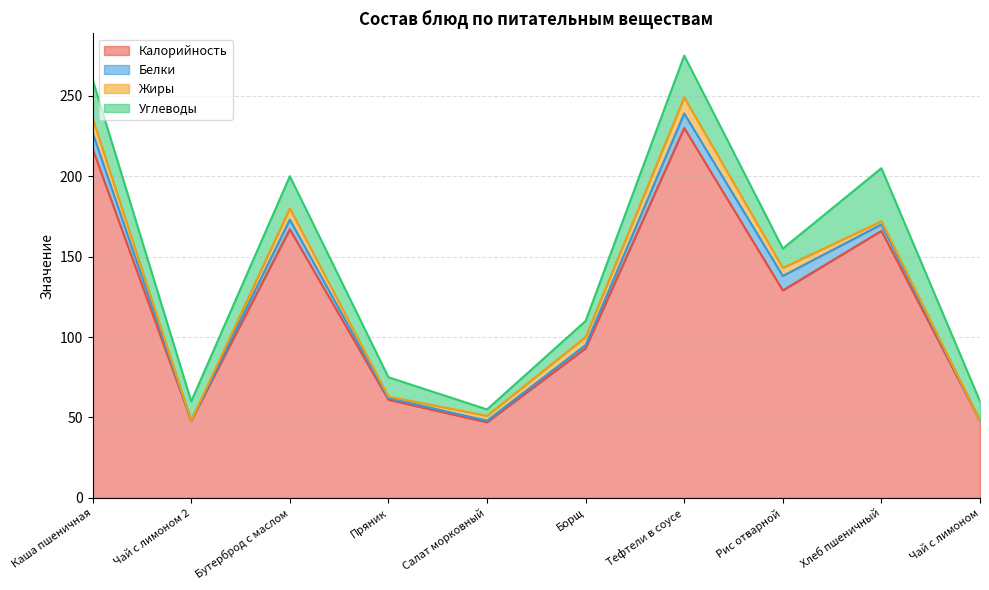

What value does the Углеводы series have at Чай с лимоном 2?

12